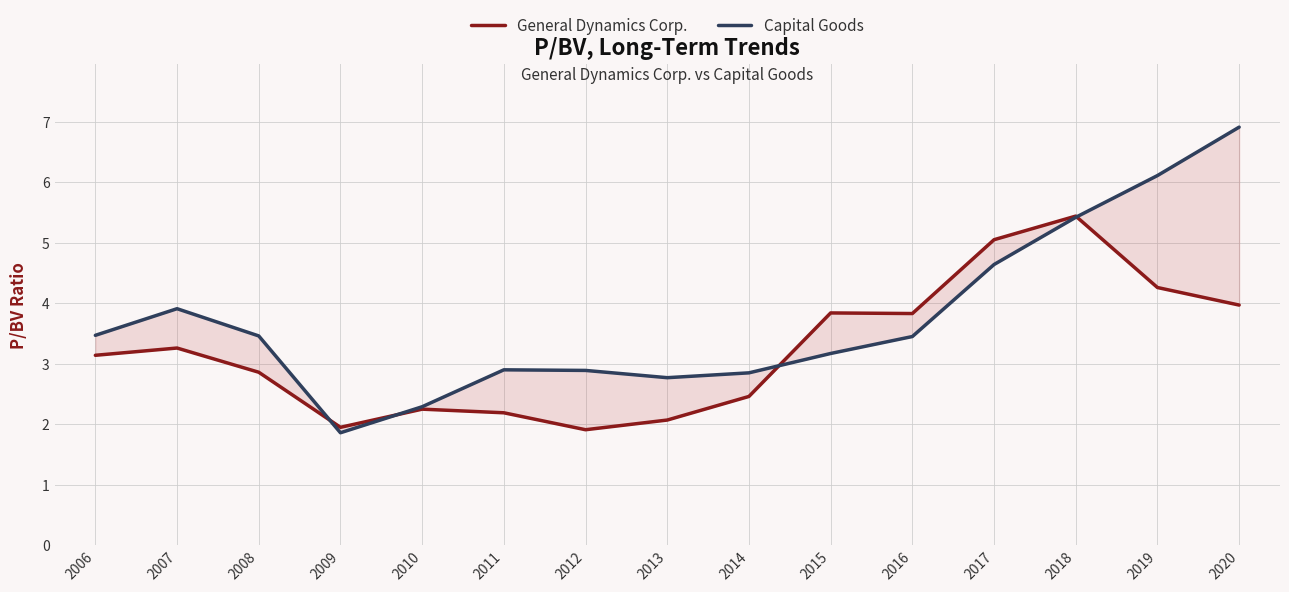

Which series has the largest total across all categories?

Capital Goods